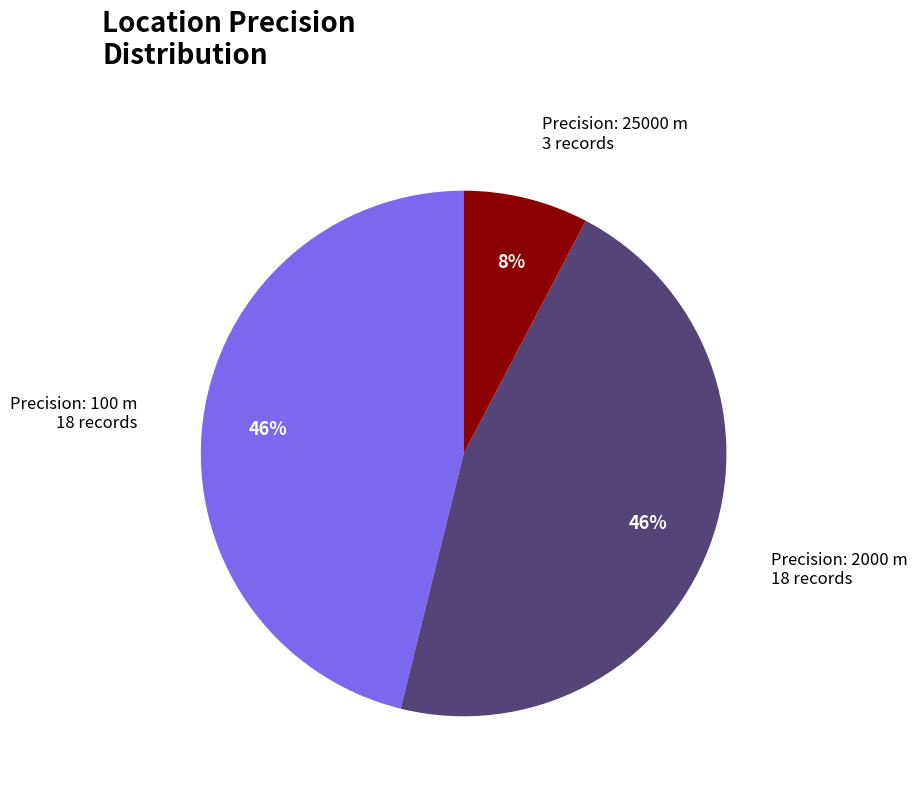

To the nearest percent, what is the difference between the largest and smallest slice percentages?

38%